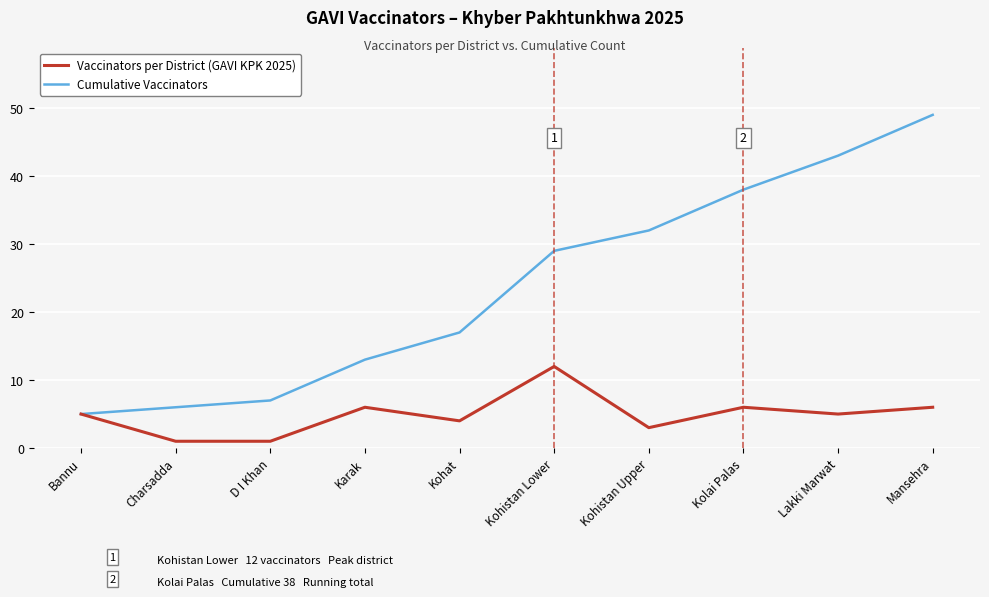

What position from the left is Kolai Palas?

8